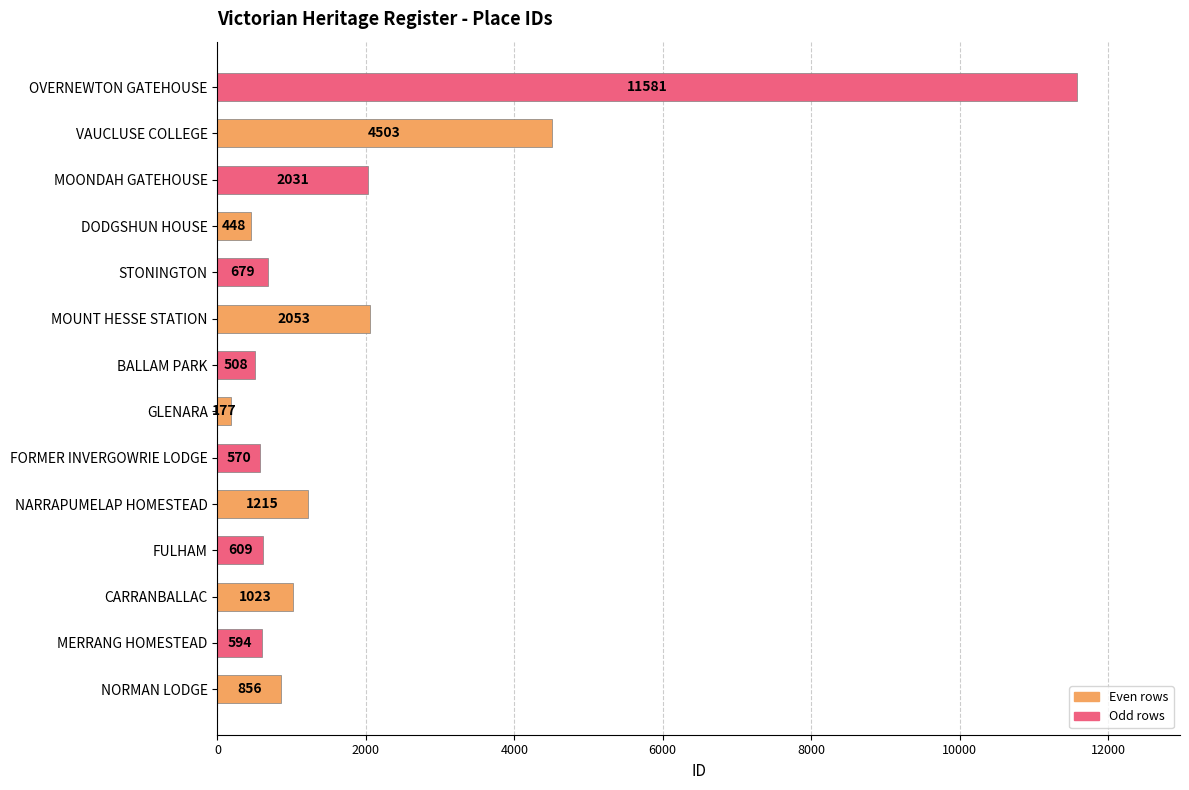

Approximately how many times larger is the value at VAUCLUSE COLLEGE compared to OVERNEWTON GATEHOUSE?

0.4